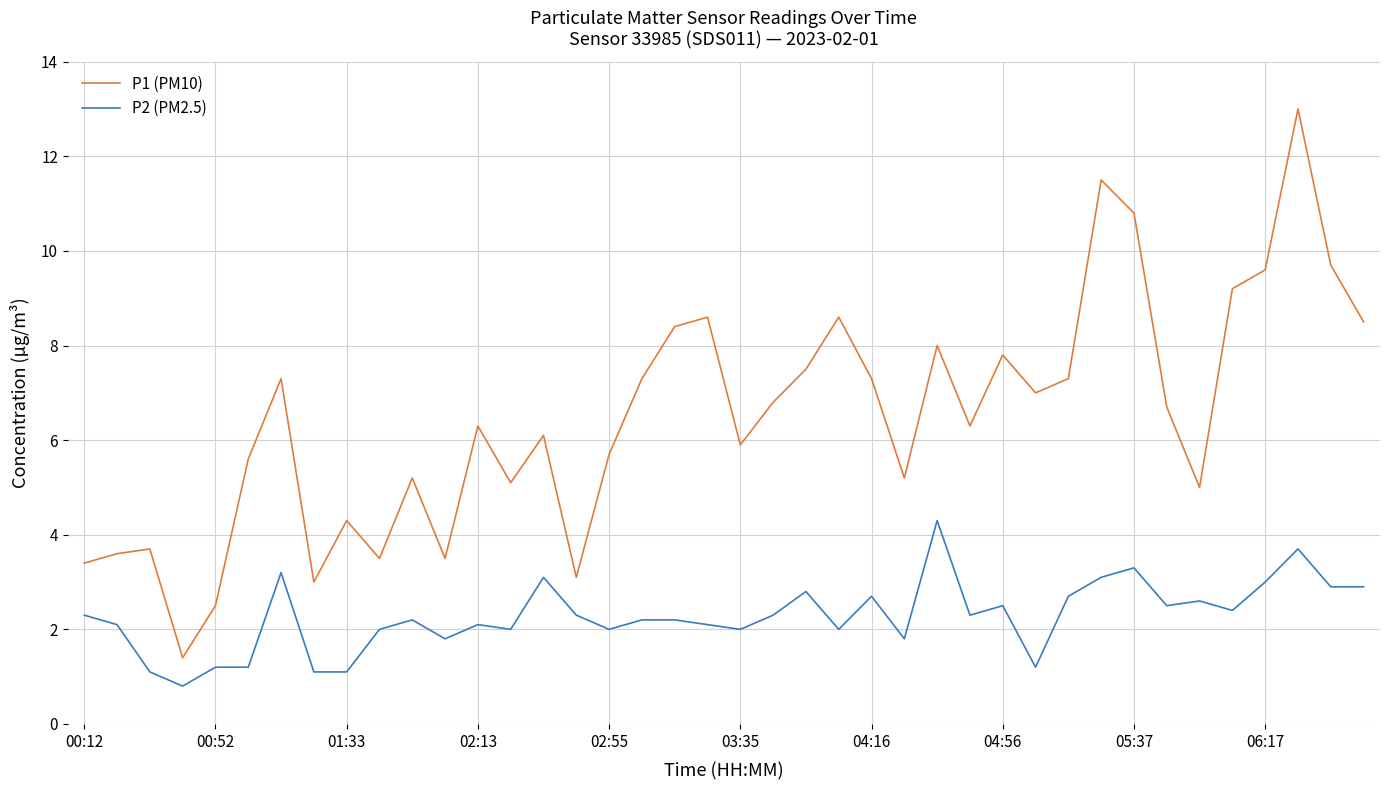

Reading left to right, extract all data points from this chart.

P1 (PM10): 3.4	3.6	3.7	1.4	2.5	5.6	7.3	3.0	4.3	3.5	5.2	3.5	6.3	5.1	6.1	3.1	5.7	7.3	8.4	8.6	5.9	6.8	7.5	8.6	7.3	5.2	8.0	6.3	7.8	7.0	7.3	11.5	10.8	6.7	5.0	9.2	9.6	13.0	9.7	8.5
P2 (PM2.5): 2.3	2.1	1.1	0.8	1.2	1.2	3.2	1.1	1.1	2.0	2.2	1.8	2.1	2.0	3.1	2.3	2.0	2.2	2.2	2.1	2.0	2.3	2.8	2.0	2.7	1.8	4.3	2.3	2.5	1.2	2.7	3.1	3.3	2.5	2.6	2.4	3.0	3.7	2.9	2.9